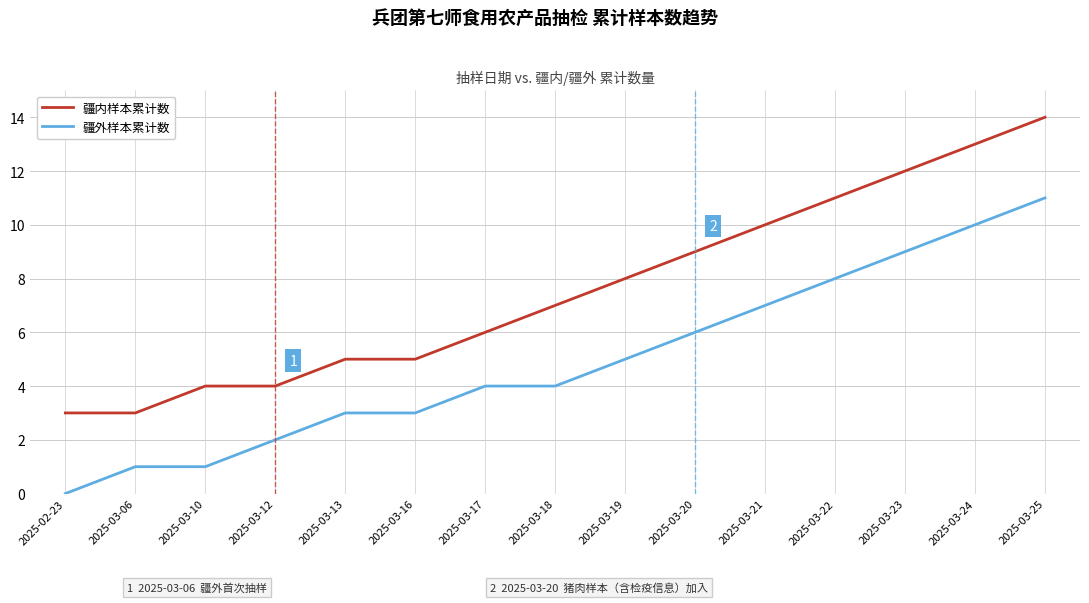

True or false: 疆外样本累计数 has a value of 5 at 2025-03-18.

False